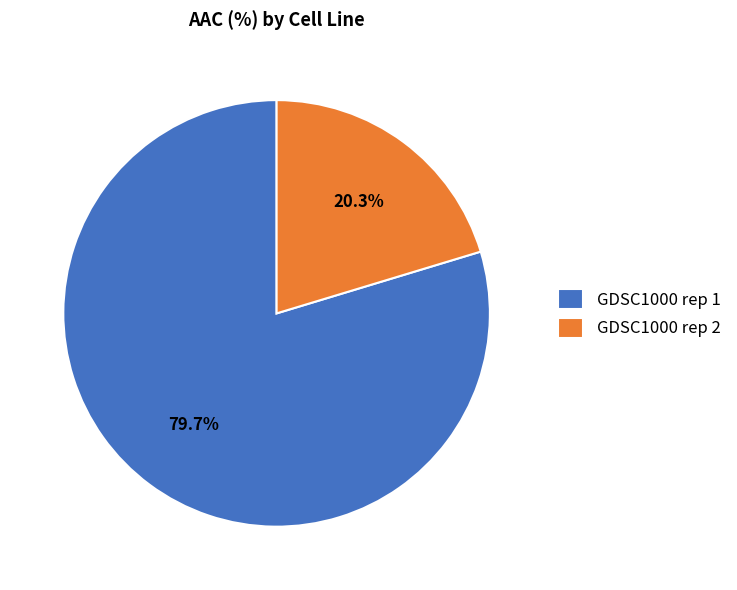

To the nearest percent, what percentage of the pie is GDSC1000 rep 1?

80%